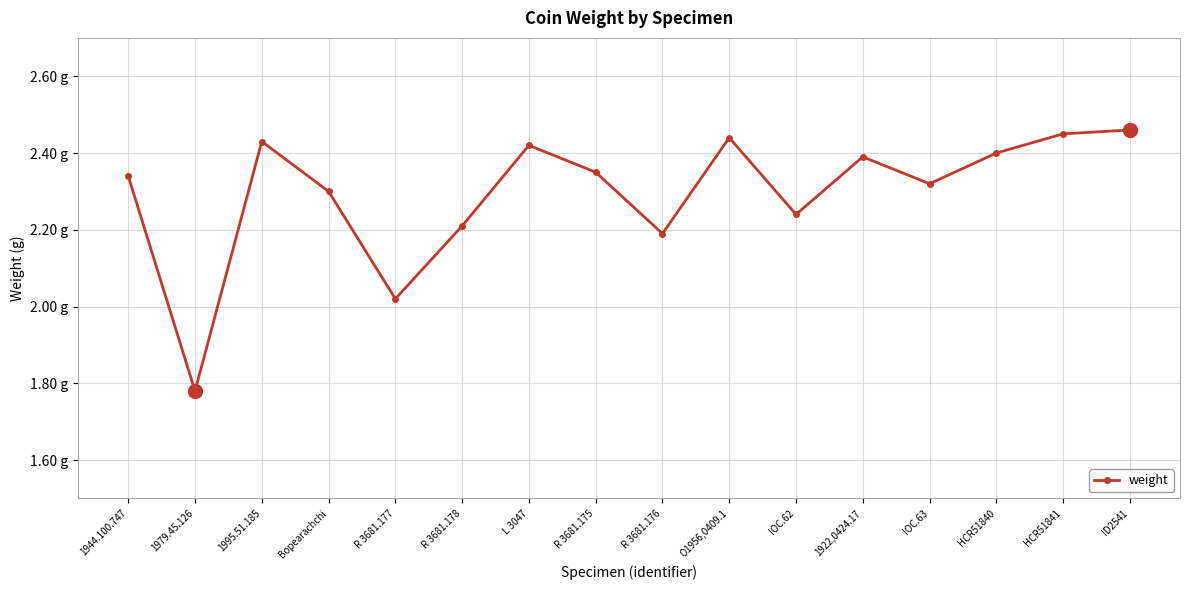

Does the chart have visible grid lines?

Yes